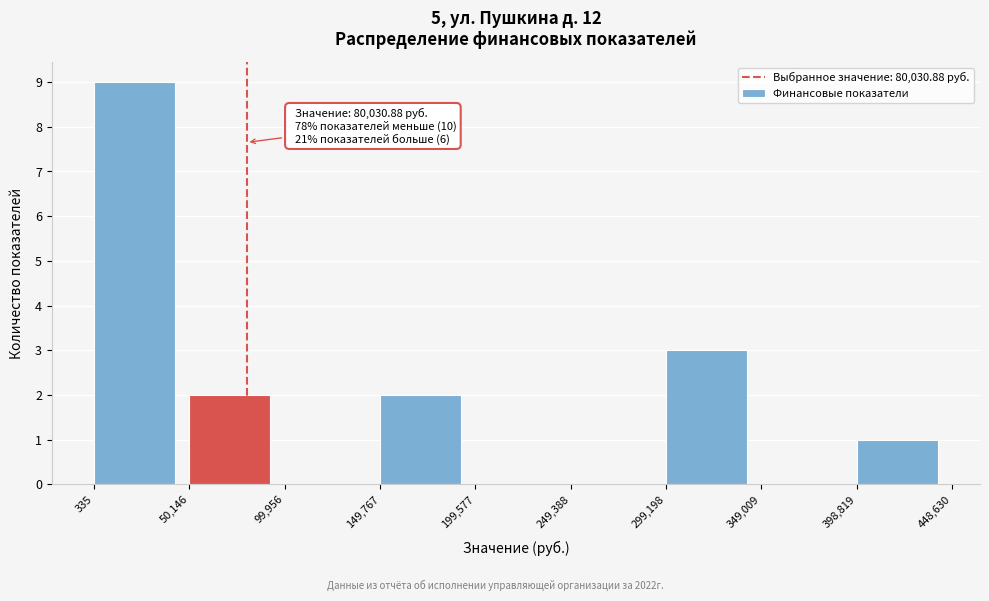

Over which range of the x-axis is the bar tallest?

335 to 50,146